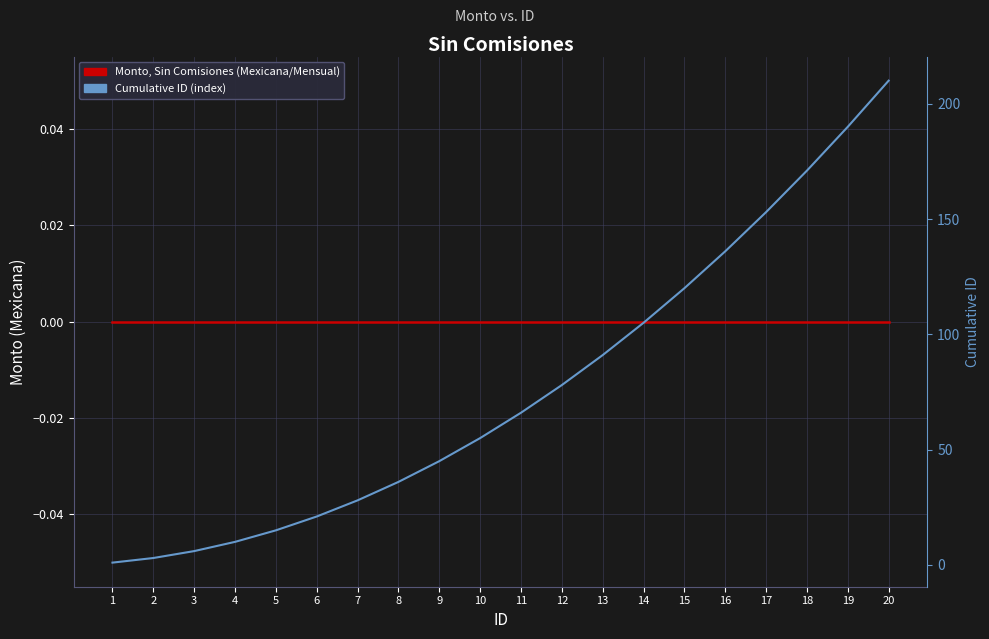

Which label corresponds to the largest value in the chart?

20